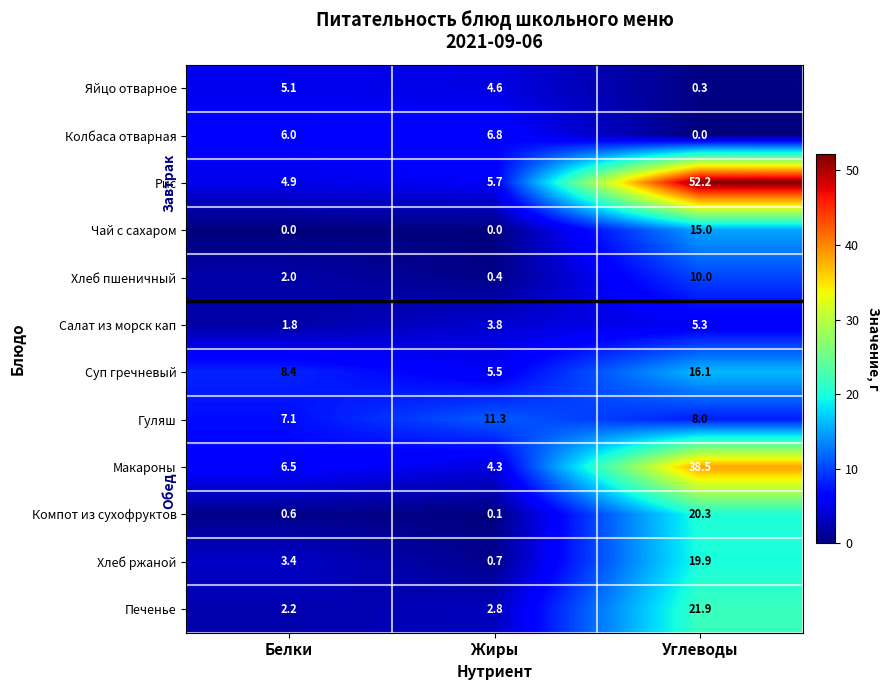

What is the difference between the Хлеб ржаной values at Белки and Углеводы?

16.5